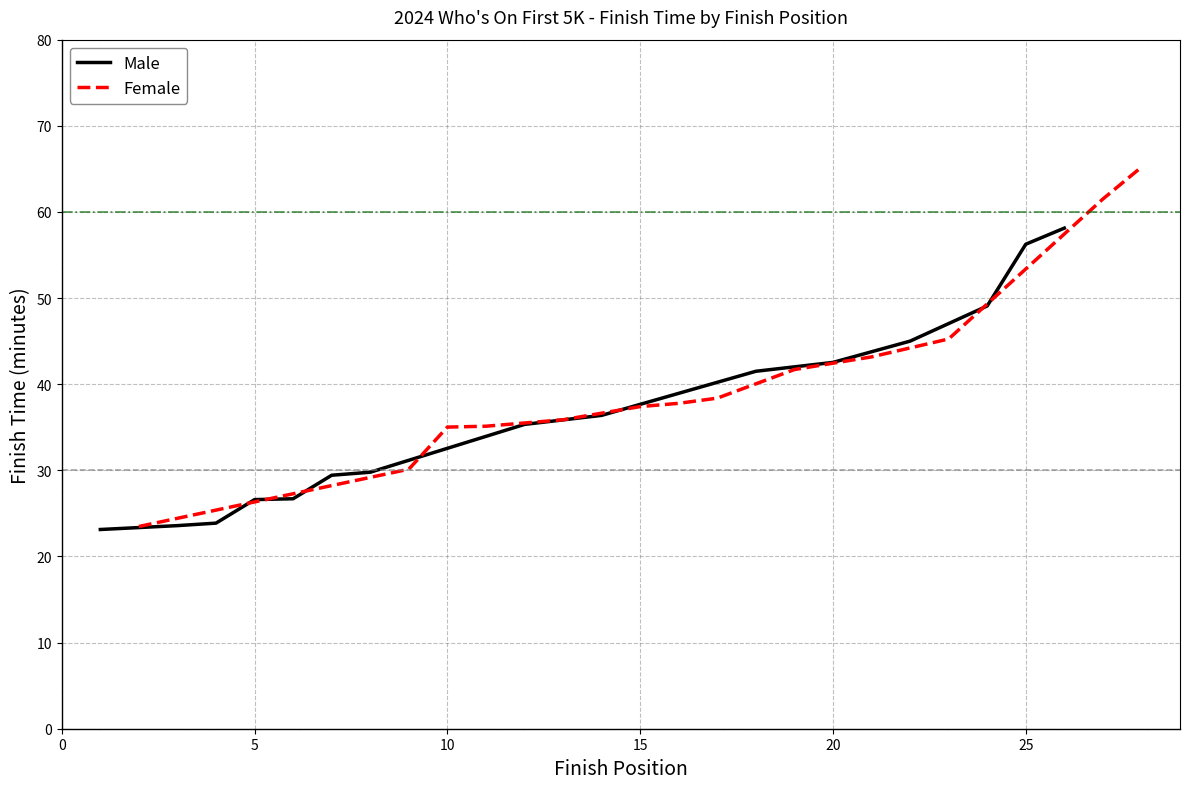

What is the minimum value shown in the chart?

23.1